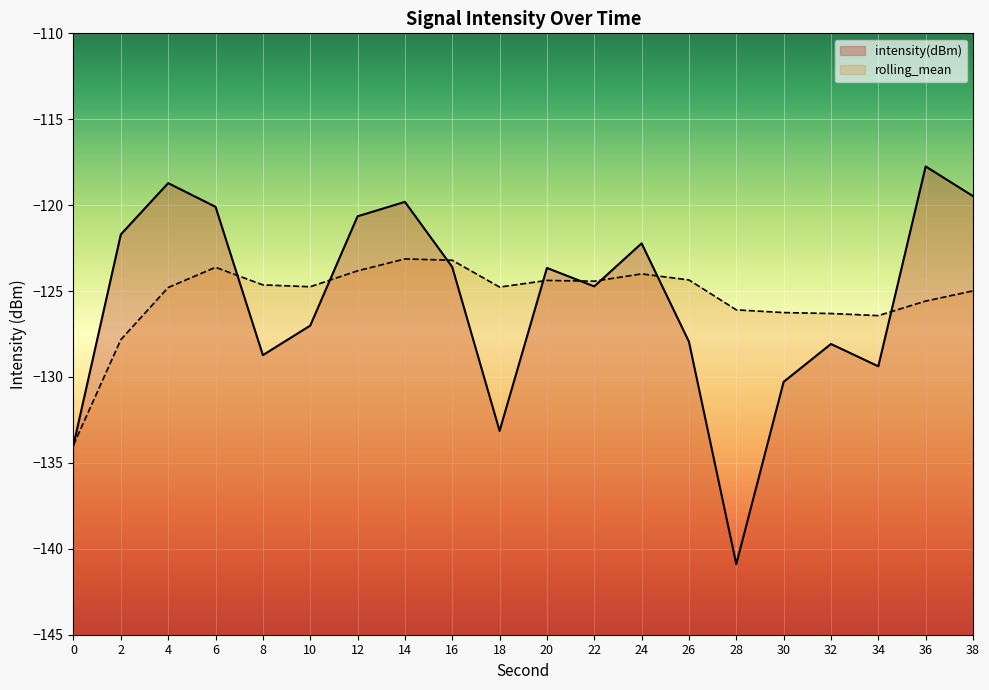

Which series has the largest total across all categories?

rolling_mean